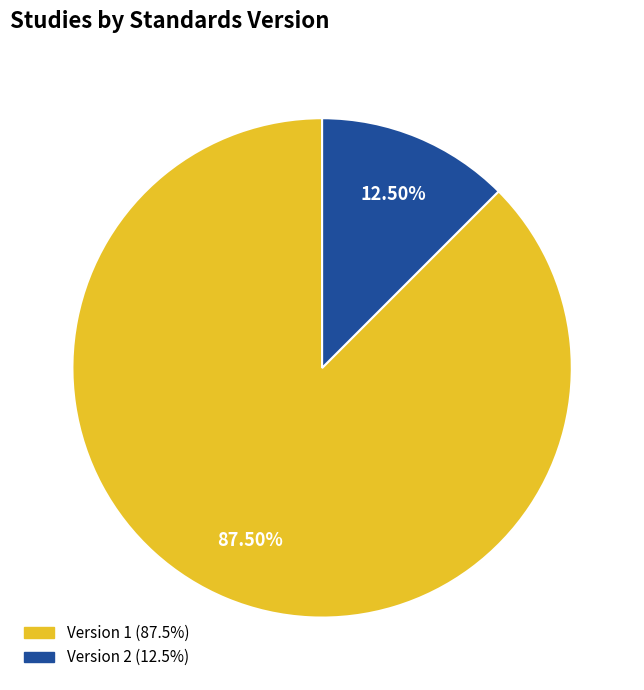

Does any single category account for the majority?

Yes